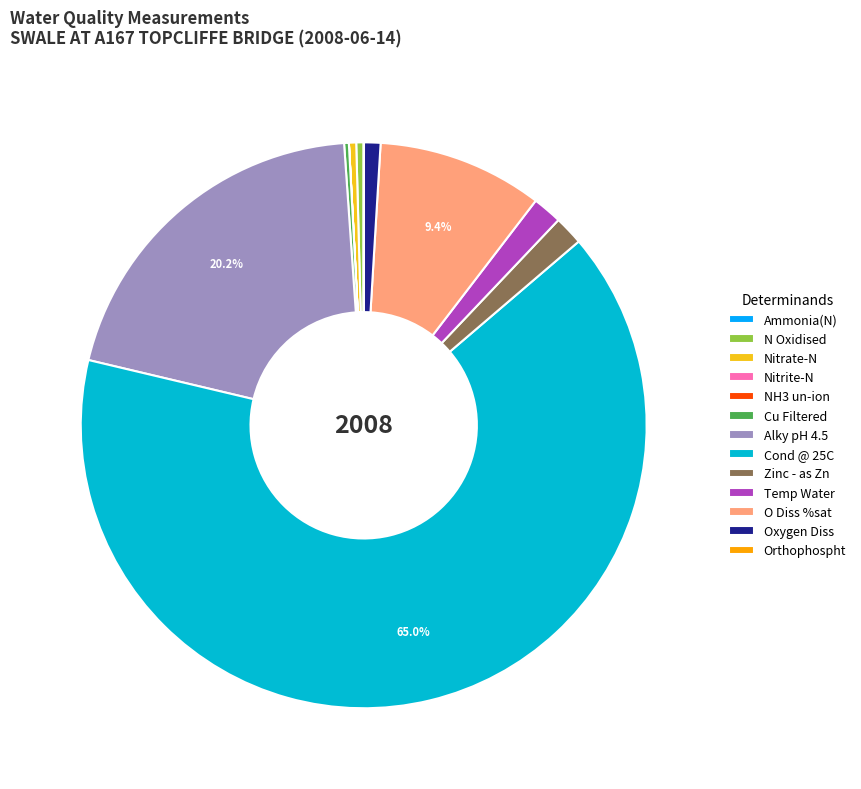

Which category accounts for the majority?

Cond @ 25C